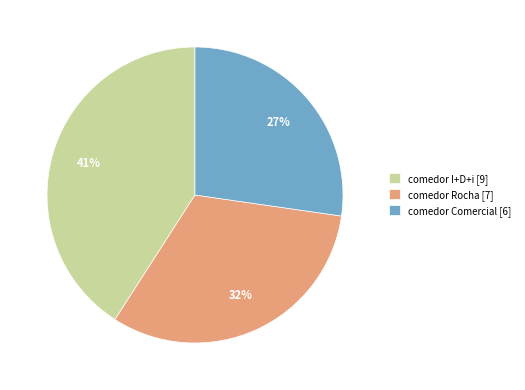

To the nearest percent, what is the difference between the largest and smallest slice percentages?

14%